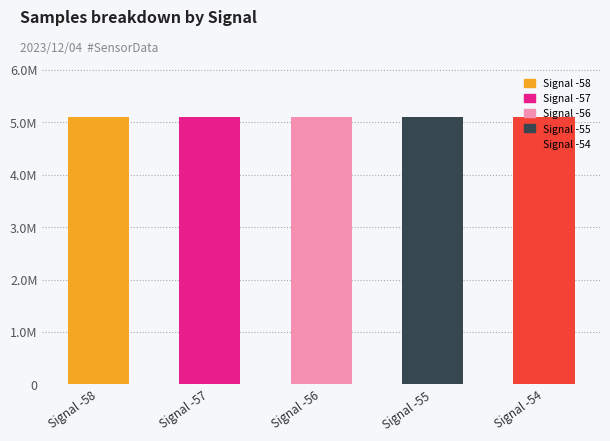

Does the chart contain stacked bars?

No